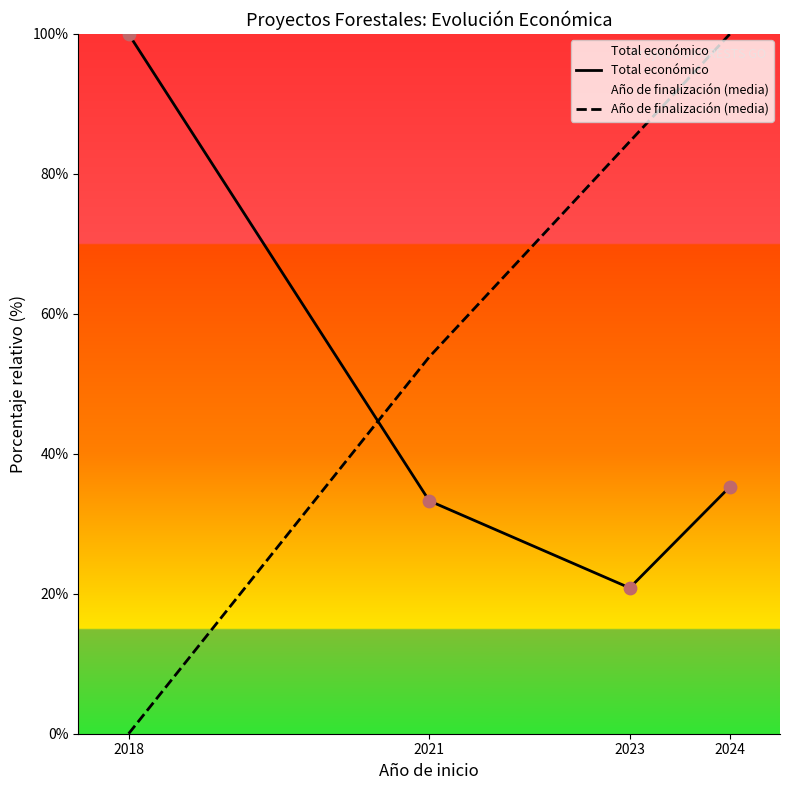

At which category is the sum across all series the highest?

2024